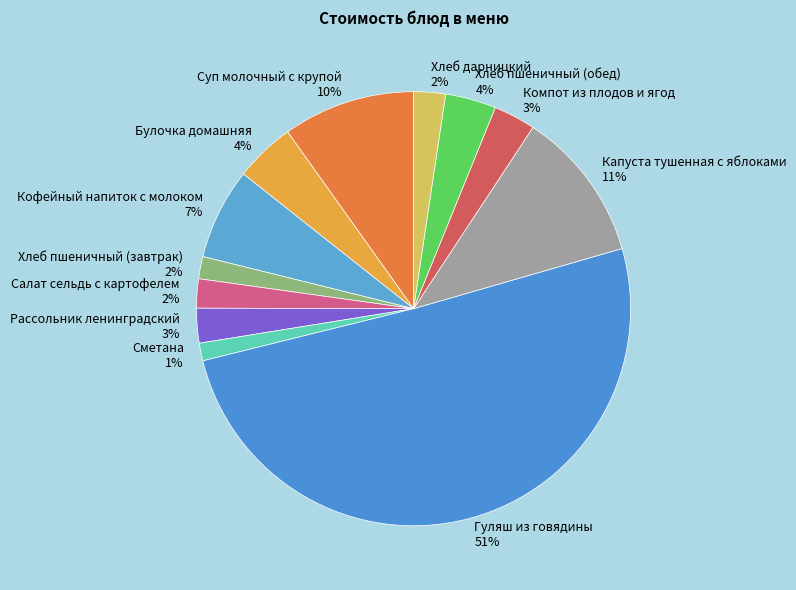

Which has a higher value, Капуста тушенная с яблоками 11% or Кофейный напиток с молоком 7%?

Капуста тушенная с яблоками 11%